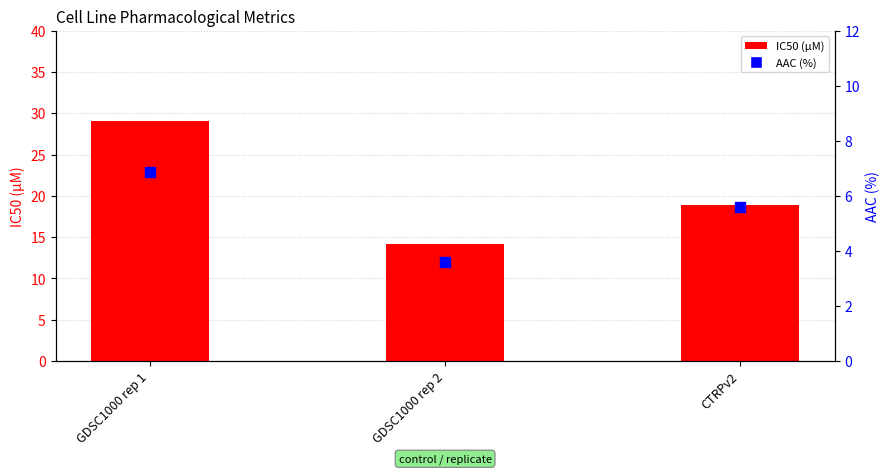

What are all the series names shown in the legend?

IC50 (µM), AAC (%)